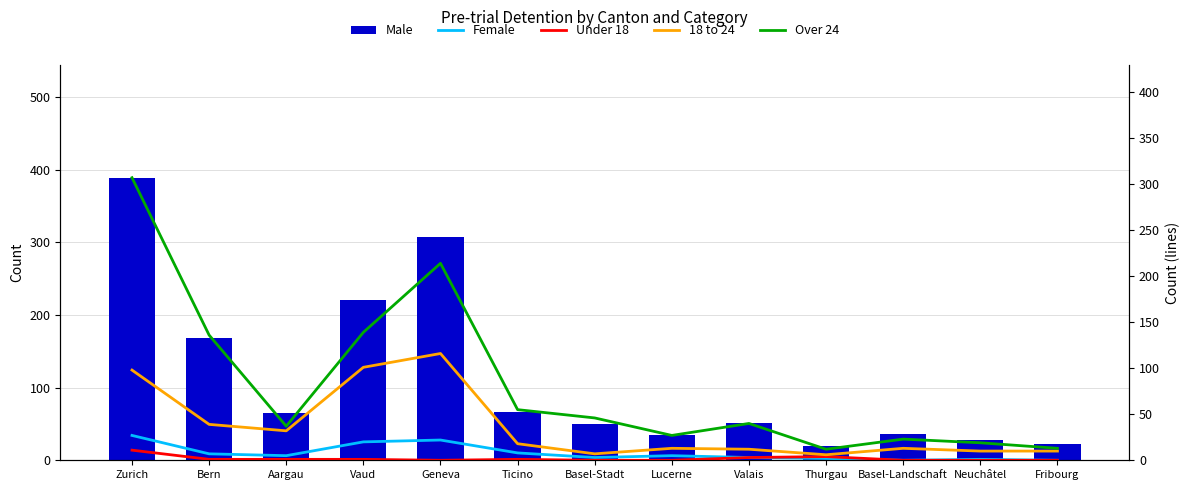

Which series has the largest total across all categories?

Male